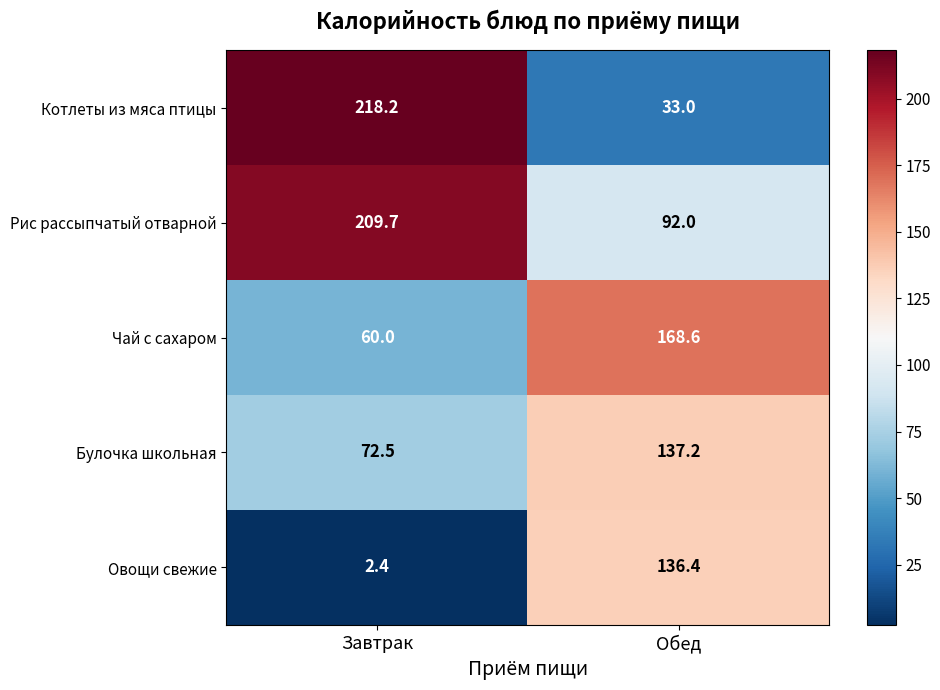

At which category is the sum across all series the highest?

Обед